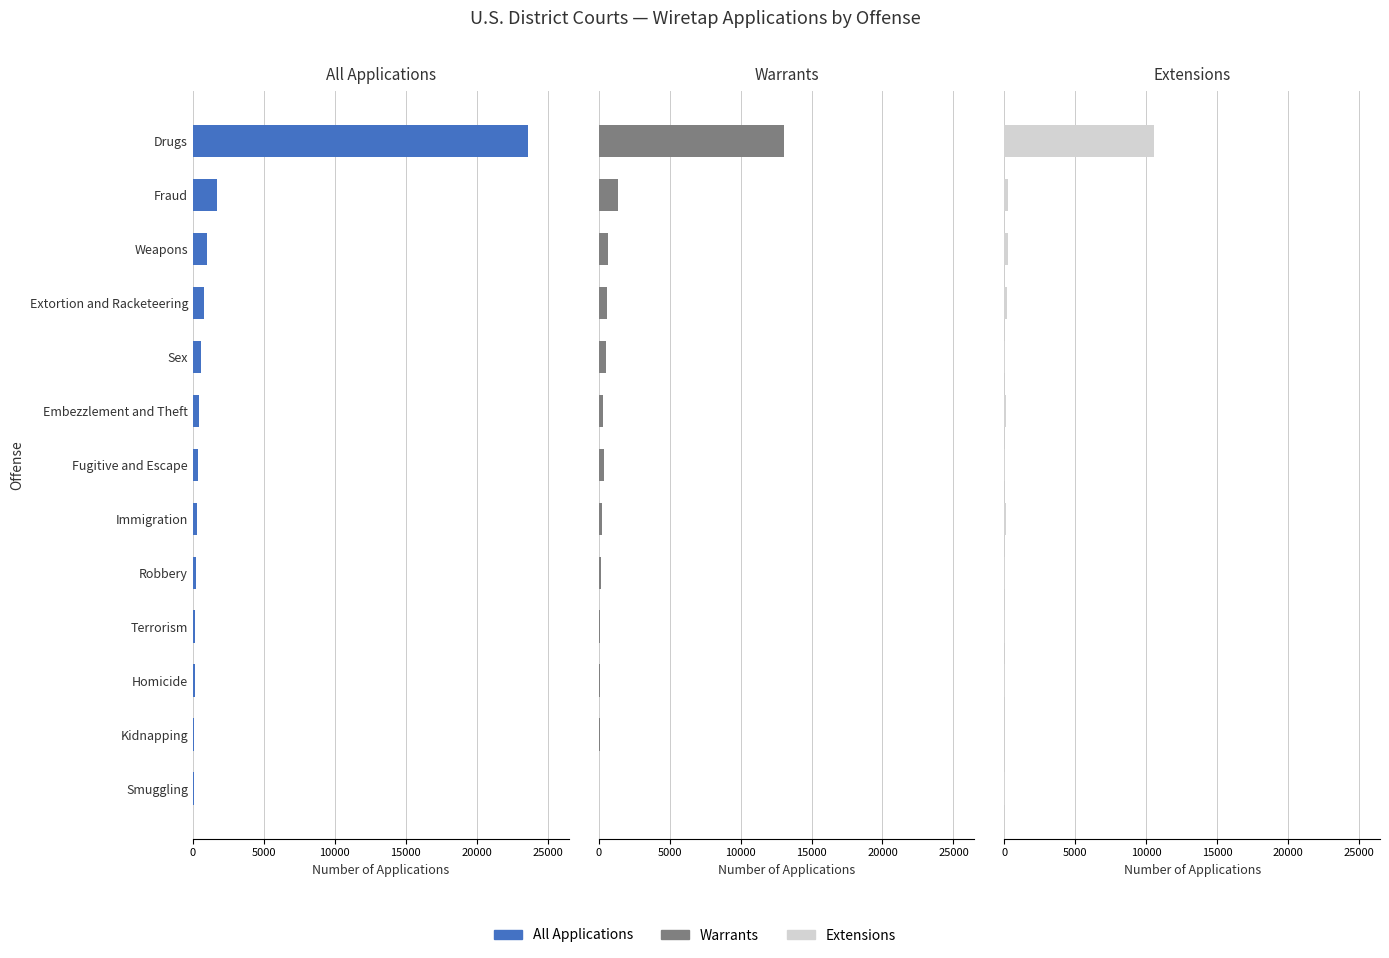

True or false: All Applications has a value of 50 at Kidnapping.

False